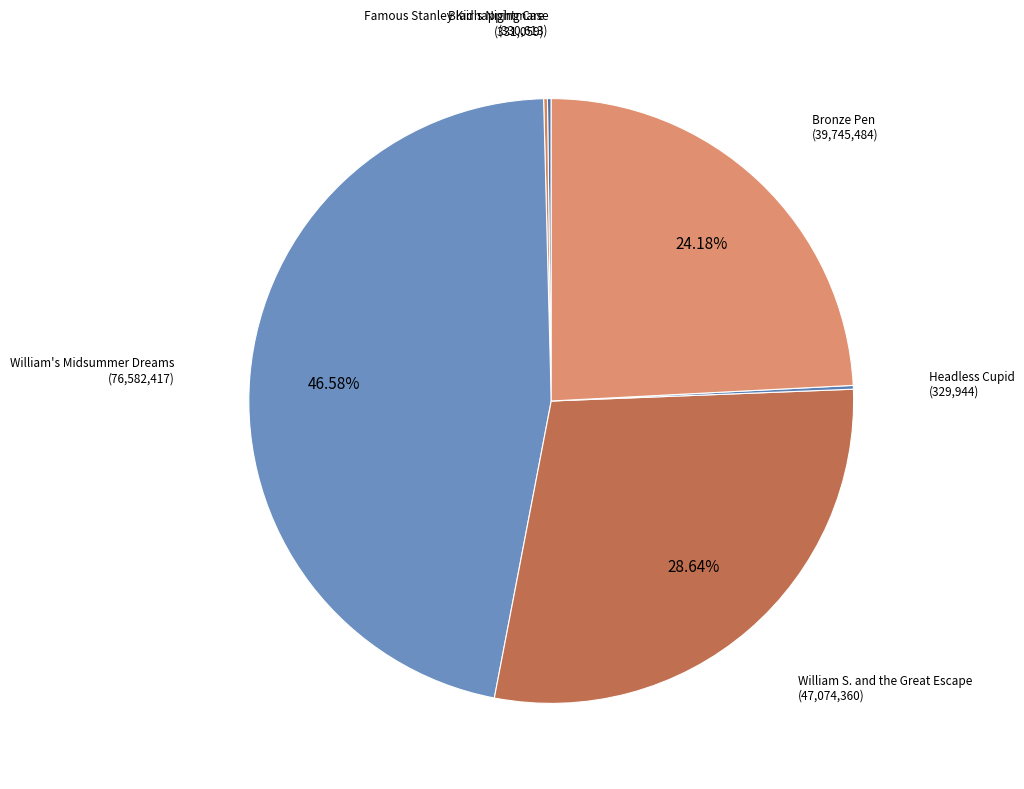

What is the largest slice in the pie chart?

William's Midsummer Dreams